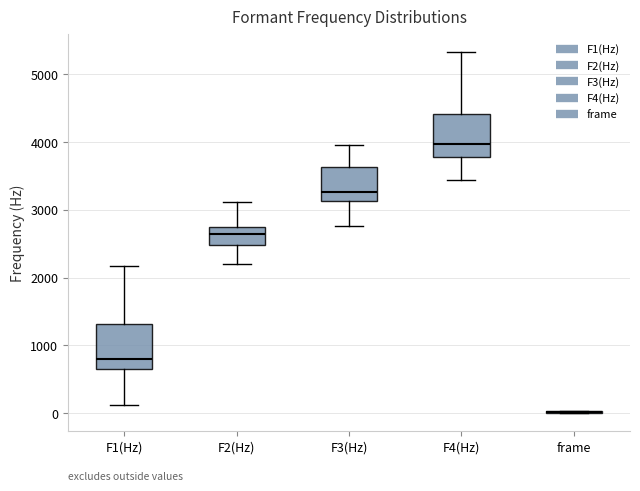

Reading left to right, read every box against the y-axis: the position of its median line, the range the box covers, and the ends of its whiskers. The values are not printed on the chart, so give them approximately, as read against the axis.

F1(Hz): median 800, box 700 to 1300, whiskers 100 to 2200
F2(Hz): median 2600, box 2500 to 2700, whiskers 2200 to 3100
F3(Hz): median 3300, box 3100 to 3600, whiskers 2800 to 4000
F4(Hz): median 4000, box 3800 to 4400, whiskers 3400 to 5300
frame: box collapsed to a line at 0, whiskers 0 to 0